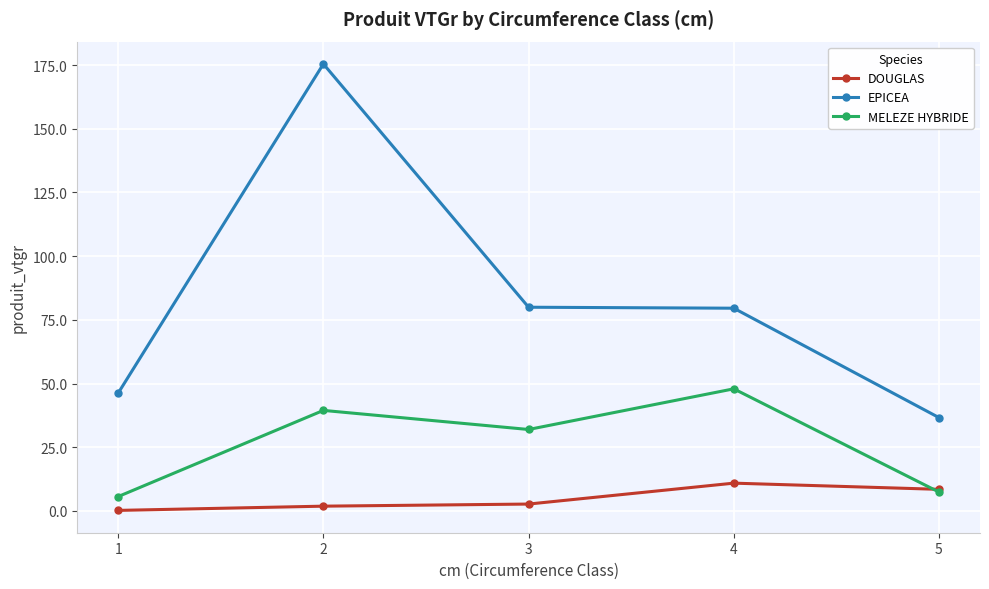

What are all the series names shown in the legend?

DOUGLAS, EPICEA, MELEZE HYBRIDE